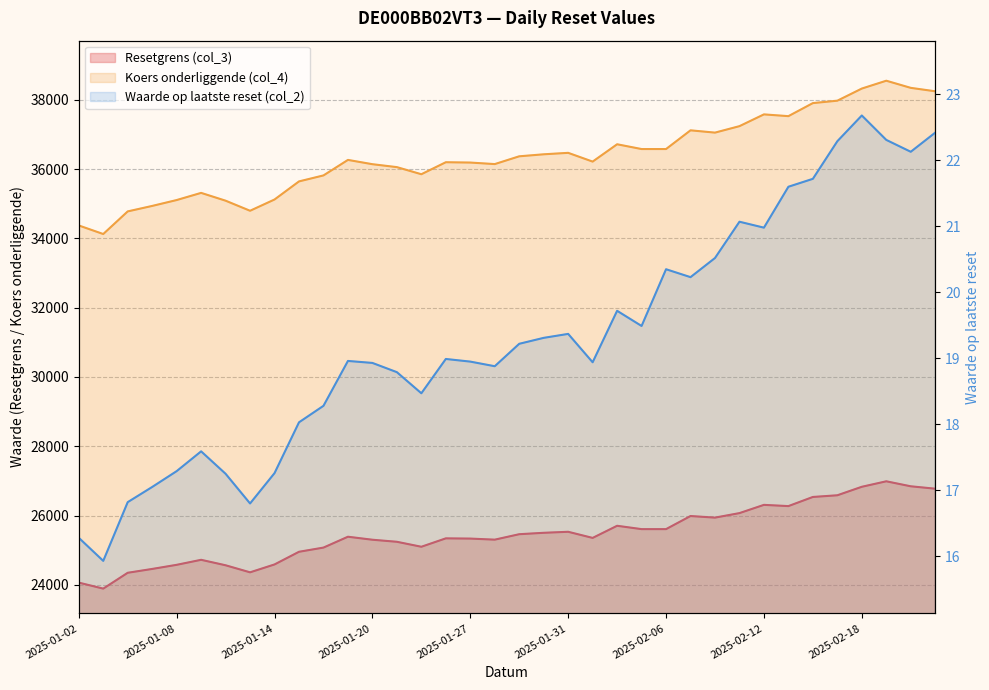

What is the spread (max minus min) of values at 2025-01-08?

35091.4